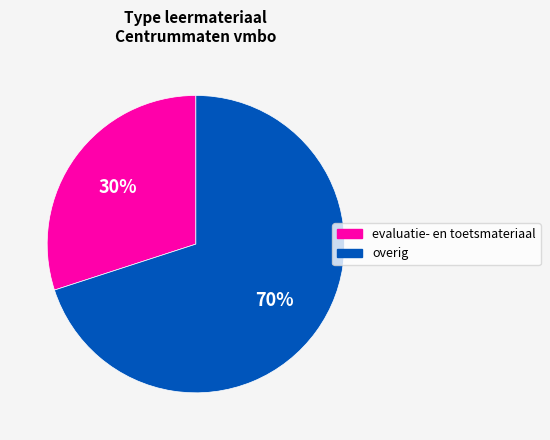

Does any single category account for the majority?

Yes